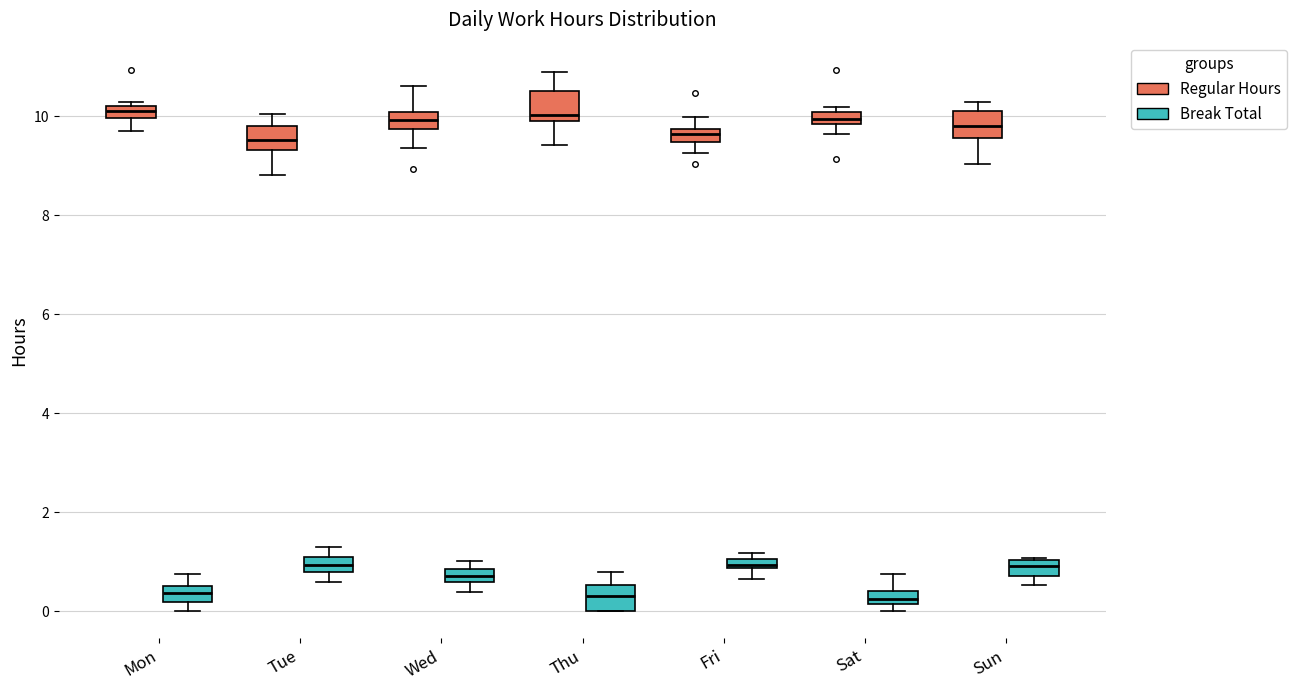

Where is the upper edge of the box for Fri (Break Total) on the y-axis? The values are not printed on the chart, so give them approximately, as read against the axis.

1.0